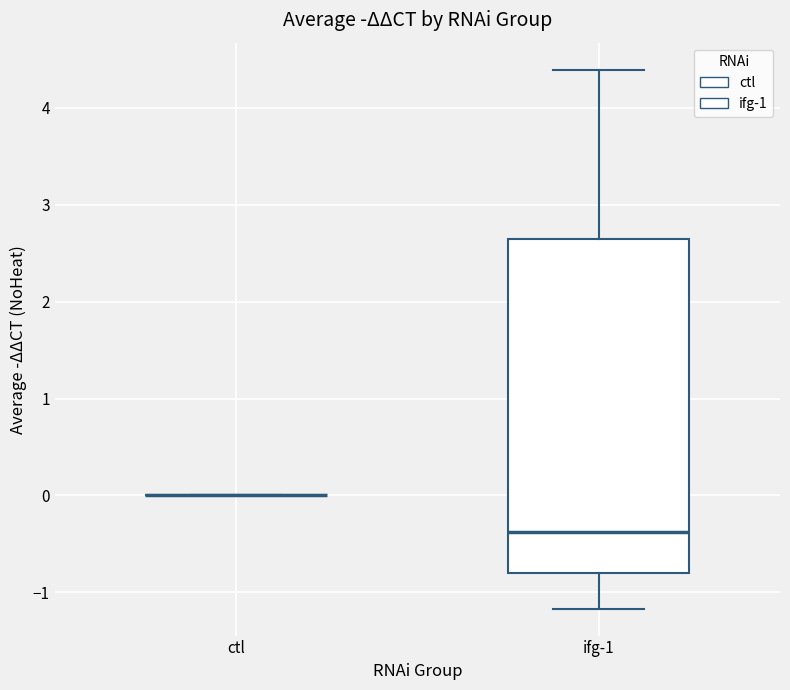

Reading left to right, transcribe this box plot: for each box, give where its median line is, the range the box spans, and where its two whiskers end, as read against the y-axis. The values are not printed on the chart, so give them approximately, as read against the axis.

ctl: box collapsed to a line at 0.0, whiskers 0.0 to 0.0
ifg-1: median -0.4, box -0.8 to 2.6, whiskers -1.2 to 4.4